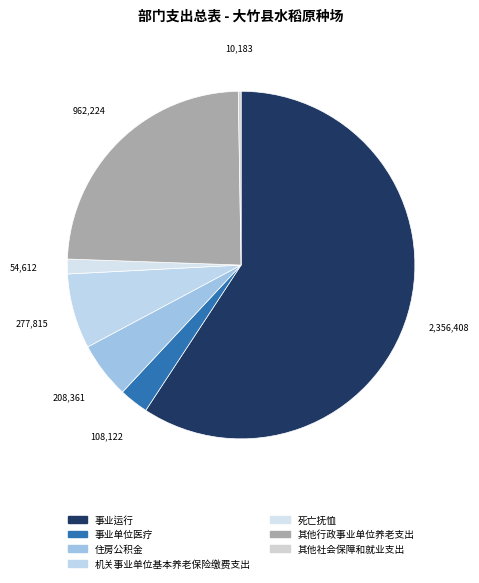

To the nearest percent, what portion does 事业单位医疗 represent?

3%